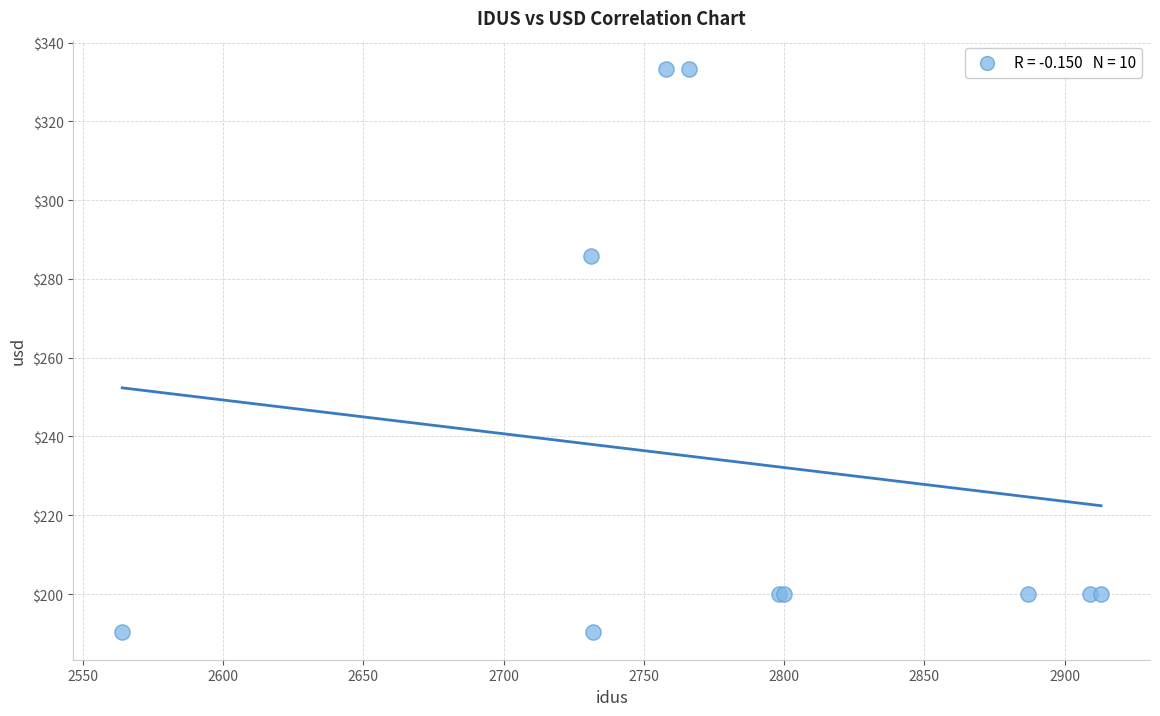

What Y value in the scatter plot is closest to 261?

285.7